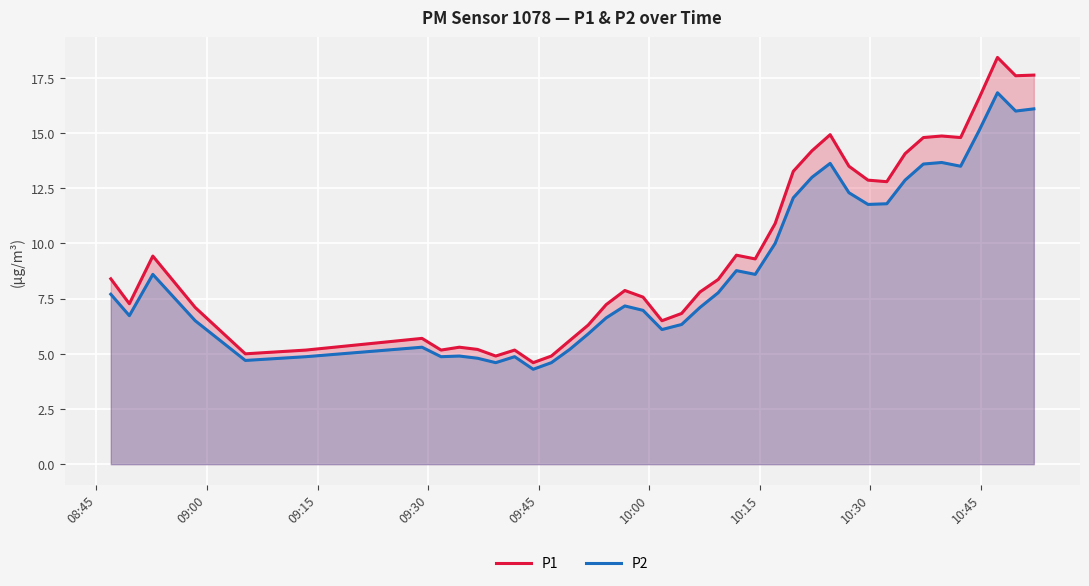

What is the minimum value for P2?

4.3